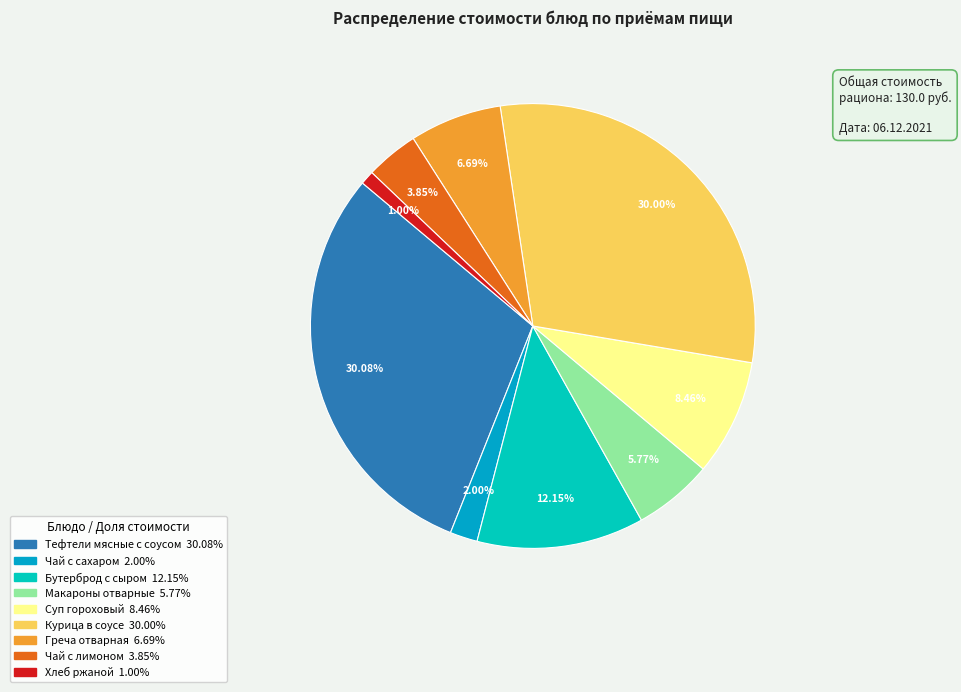

What percentage is NOT represented by Чай с сахаром?

98.0%